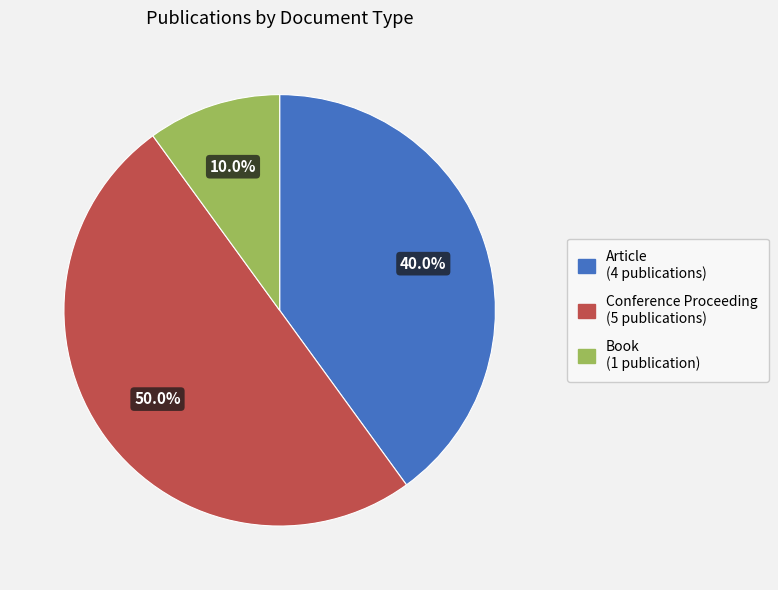

How many slices are in this pie chart?

3